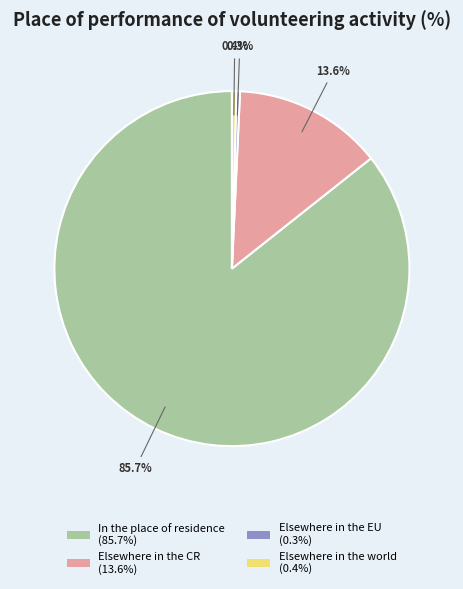

Which slice is the largest?

In the place of residence